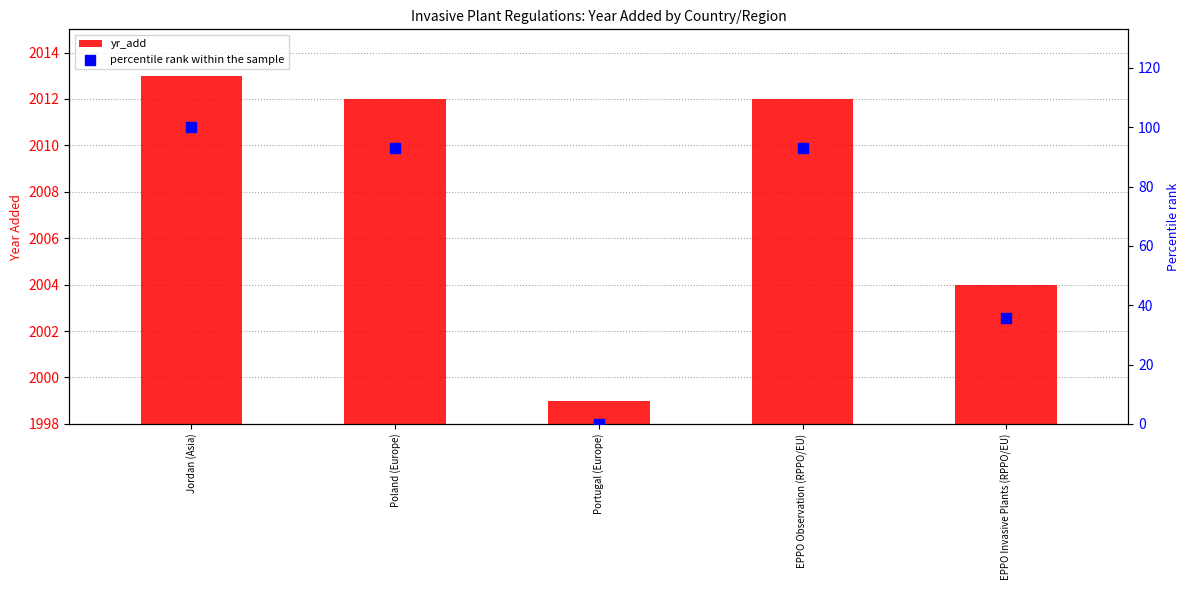

Which series contains the highest Y value?

percentile rank within the sample